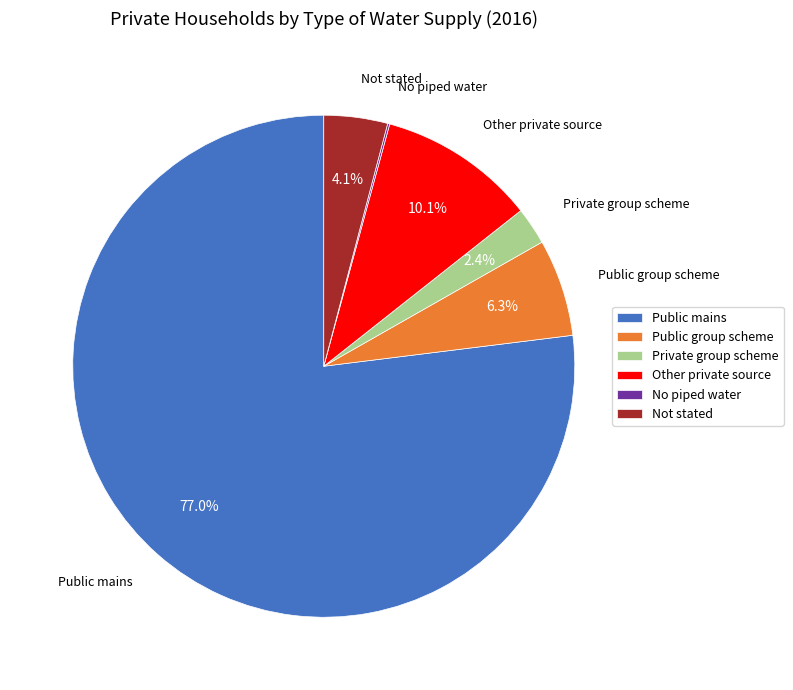

The Public mains slice represents 77% of the pie. True or false?

True